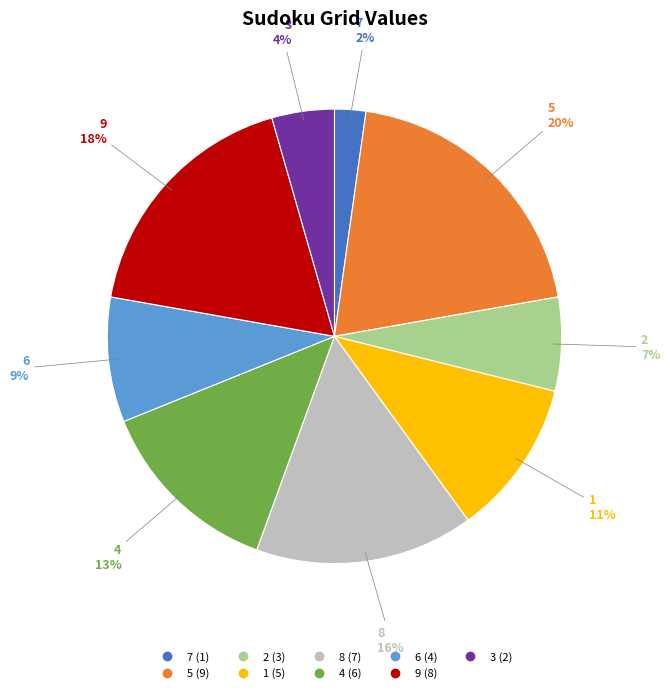

Count the number of slices in the pie.

9